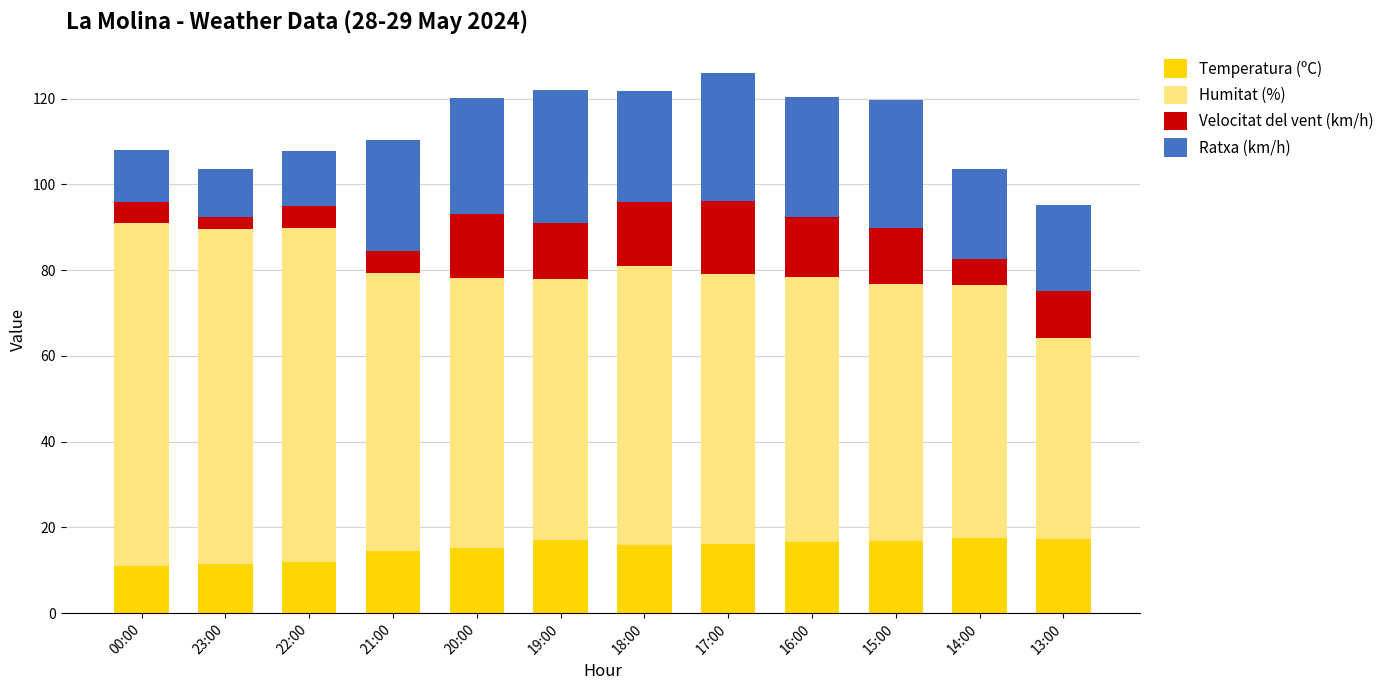

Does the chart contain any negative values?

No